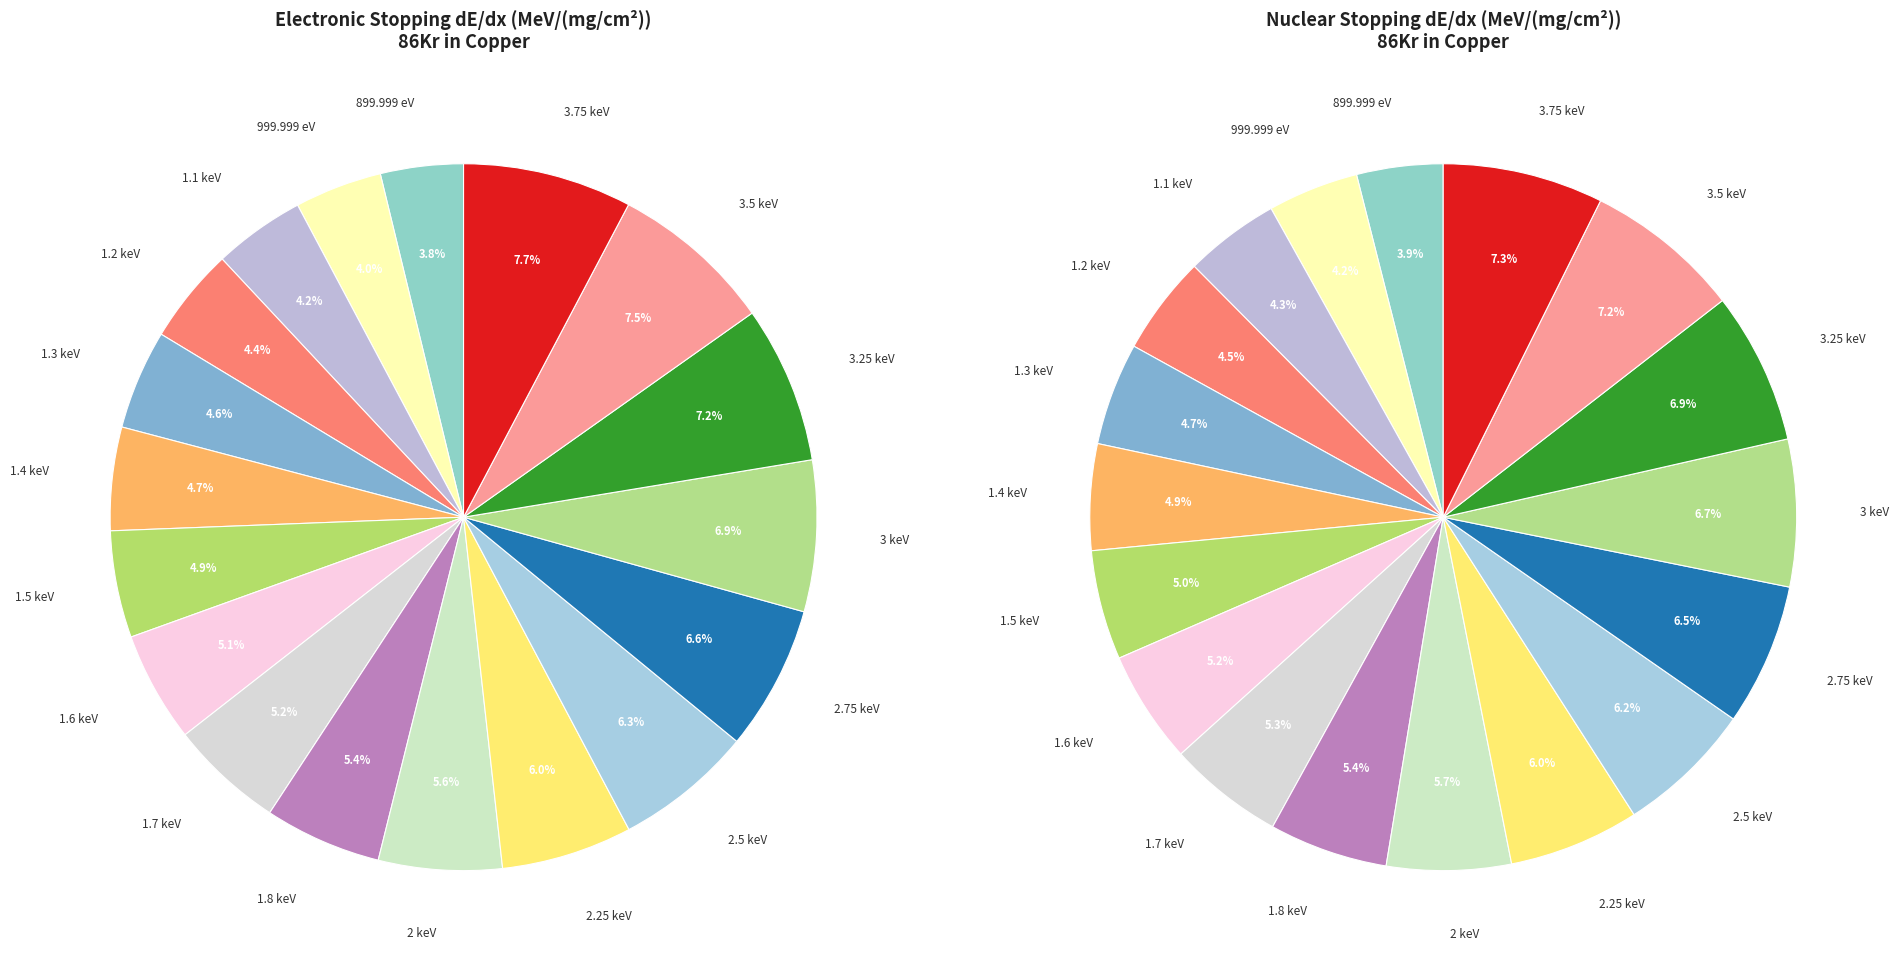

What is the smallest slice in the pie chart?

899.999 eV